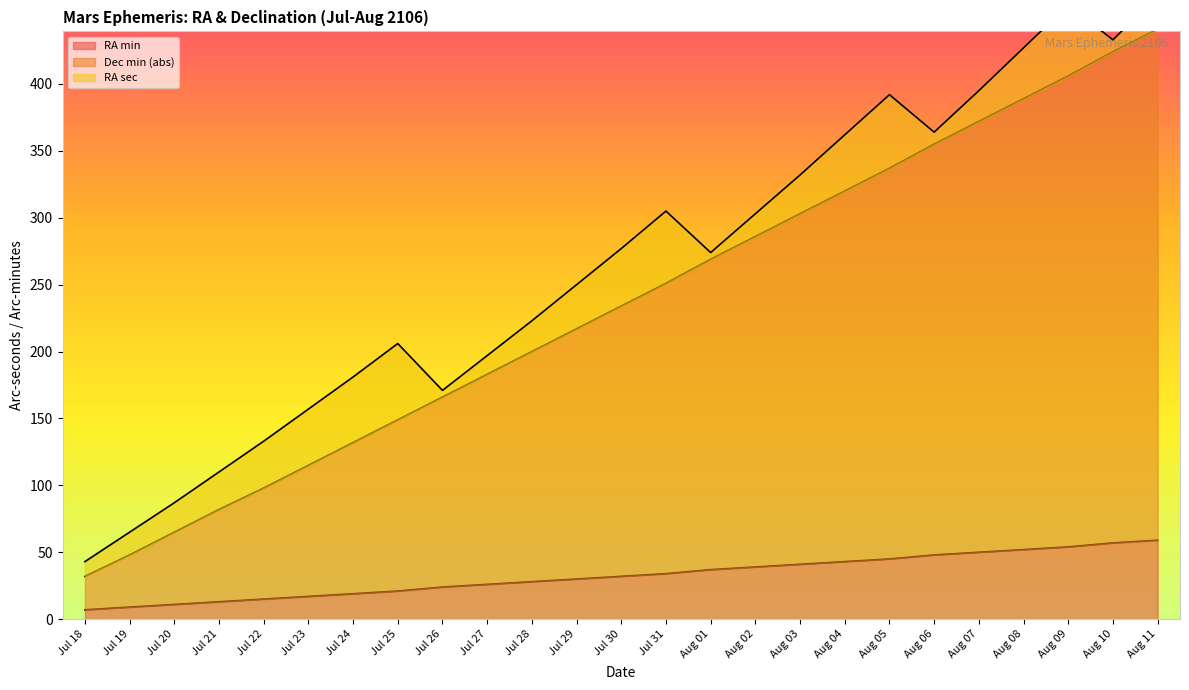

The RA min series shows 19 at Jul 24. True or false?

True